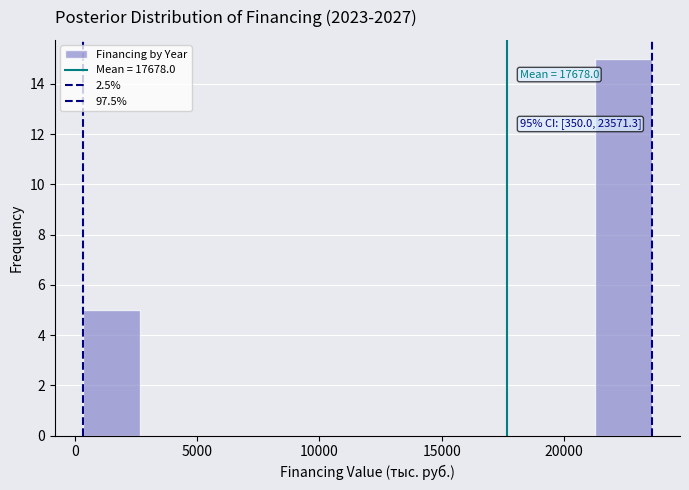

Over which range of the x-axis is the bar tallest?

21000 to 23500